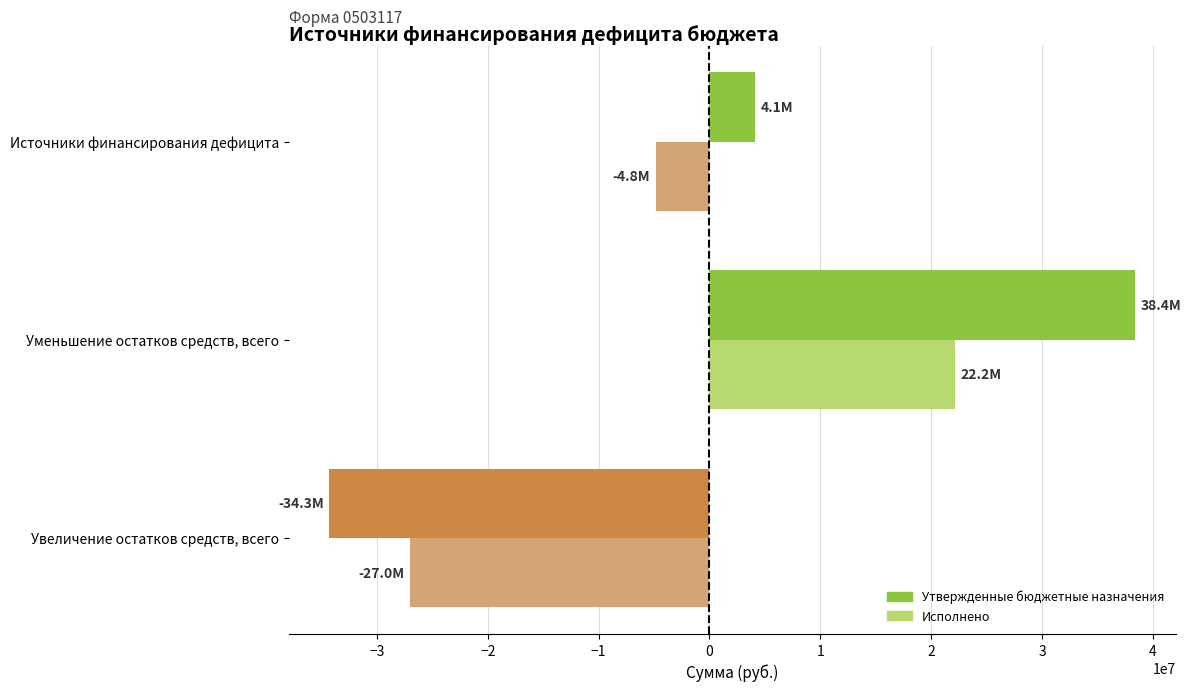

What is the difference between the maximum and minimum values in the Утвержденные бюджетные назначения series?

72737876.7